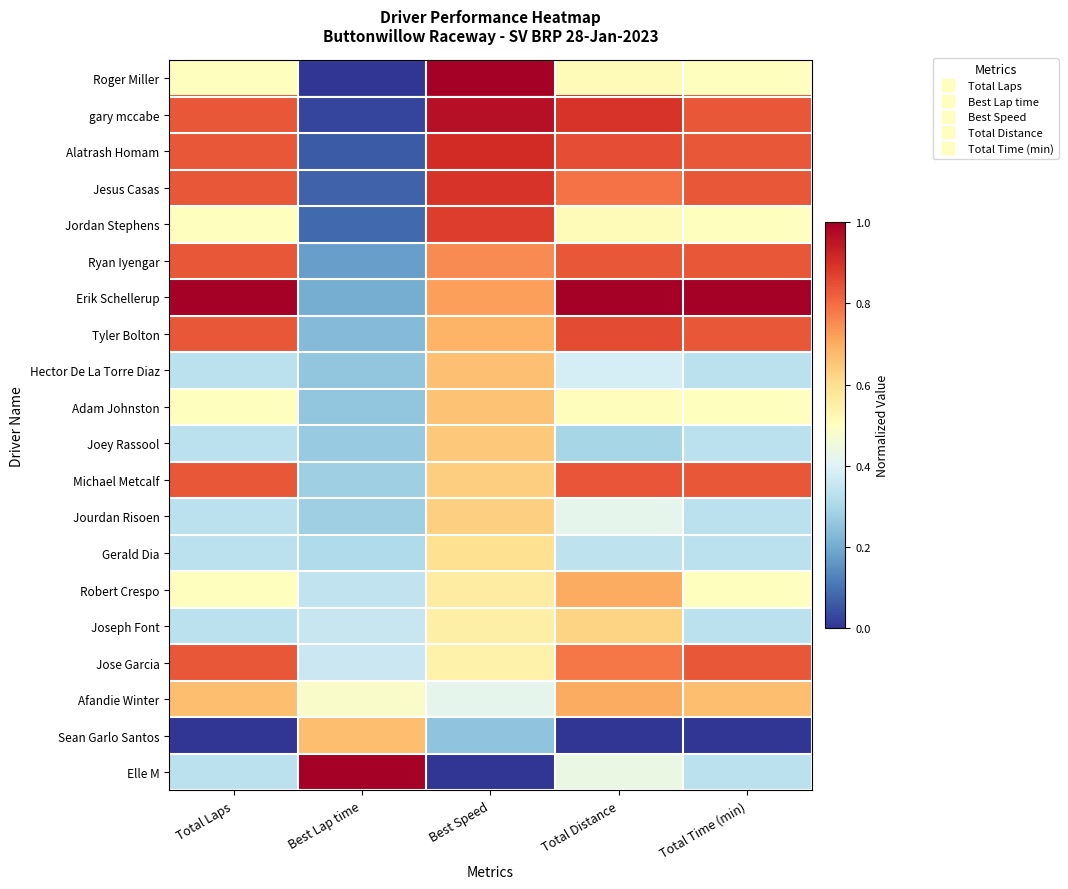

How many series are shown in this chart?

20